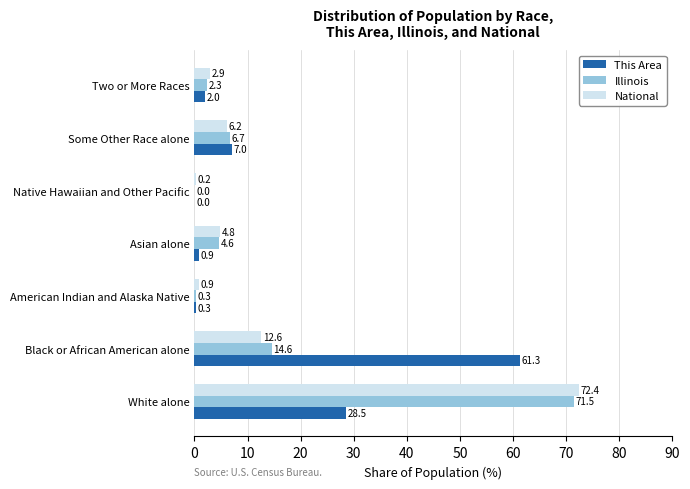

Count the number of data series in this chart.

3